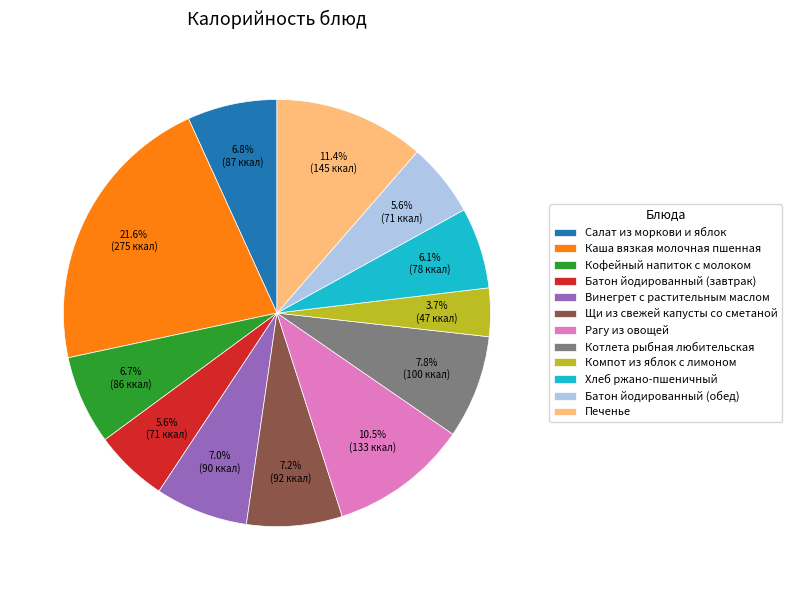

To the nearest percent, what is the combined percentage of Рагу из овощей and Кофейный напиток с молоком?

17%